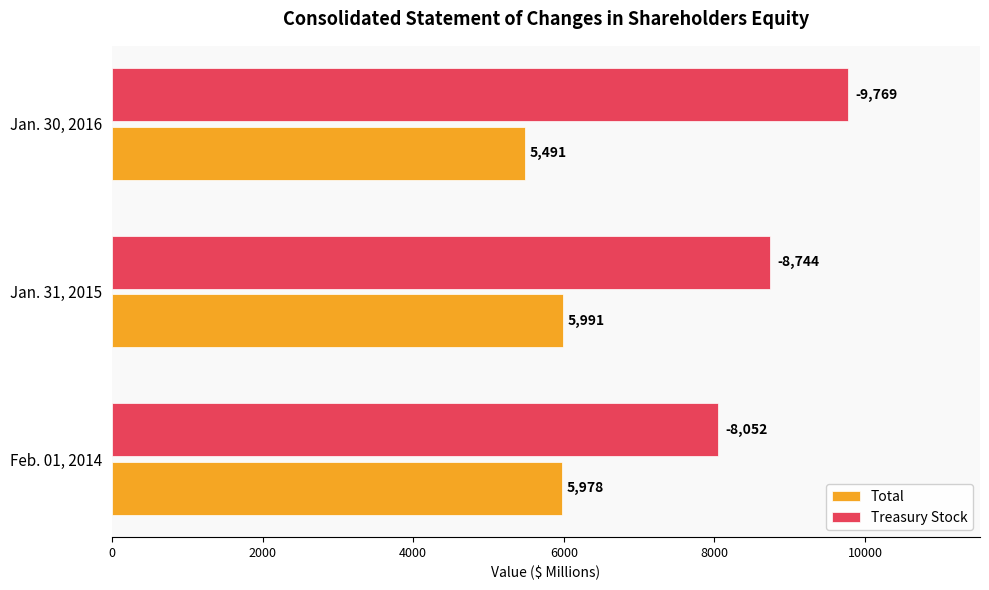

True or false: Treasury Stock has a value of 8052 at Feb. 01, 2014.

True